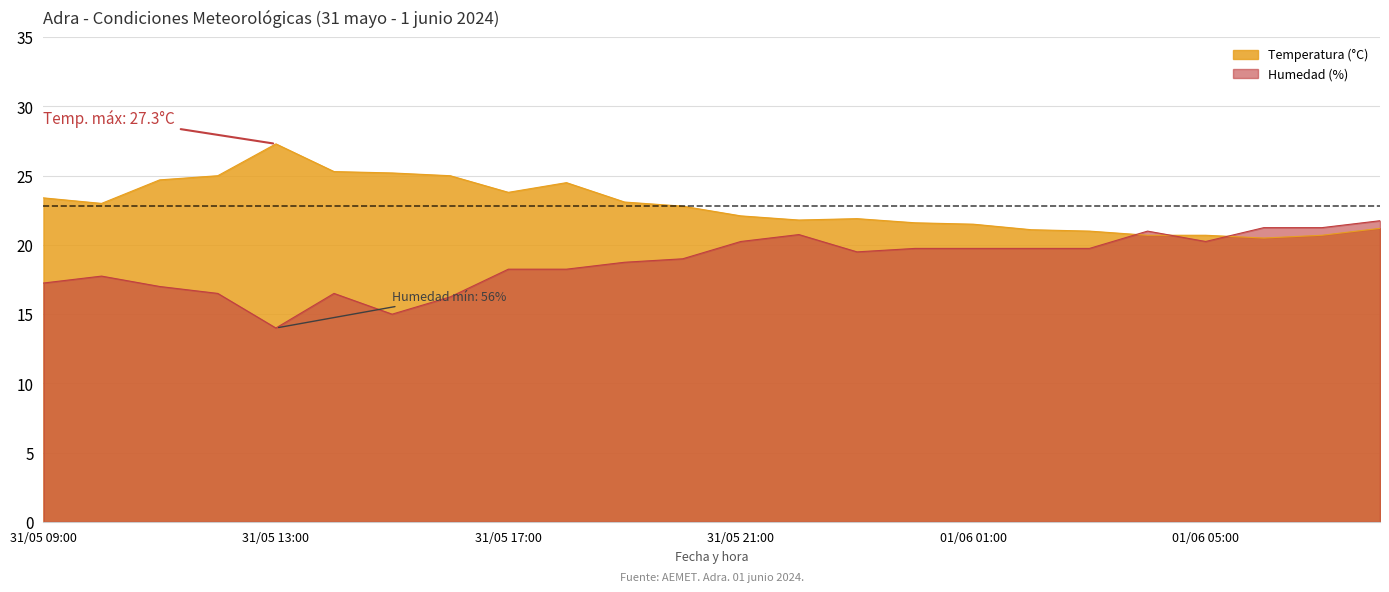

Does the chart have visible grid lines?

Yes